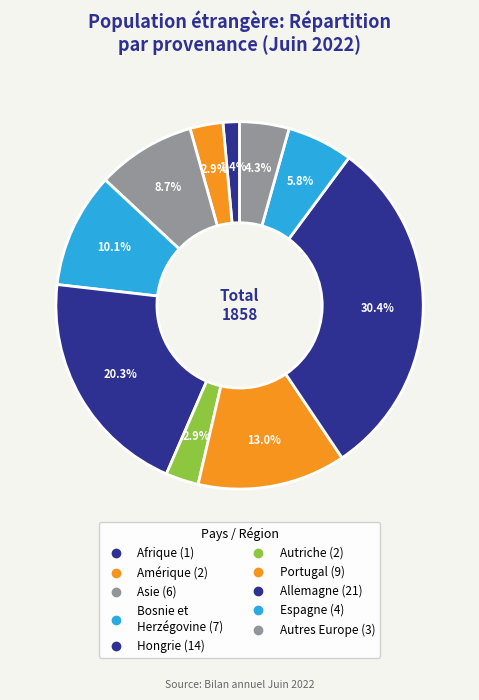

Combined, do Autres Europe and Asie account for over 50%?

No